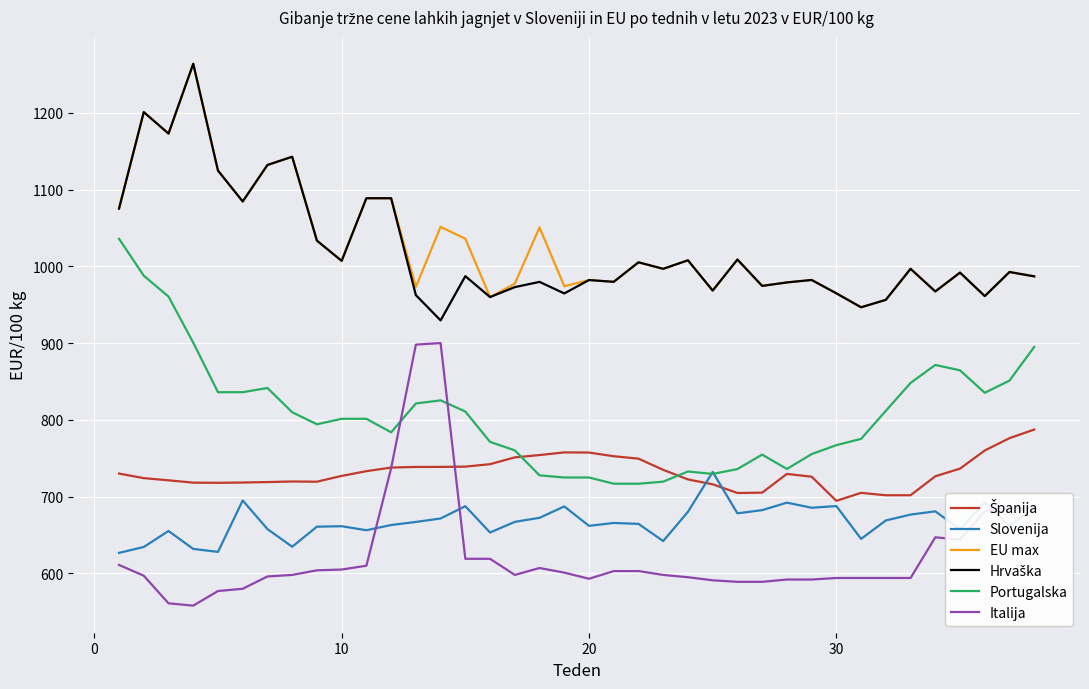

What is the lowest value of the Italija series?

558.0